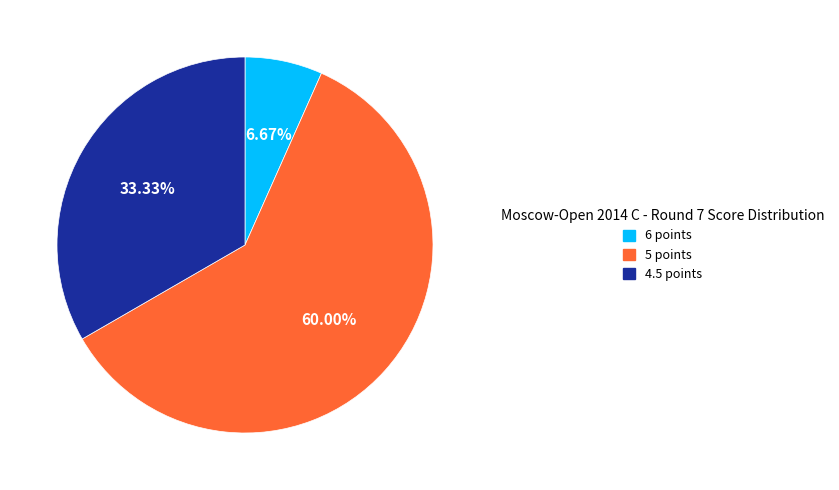

Is there any slice that represents more than half of the pie?

Yes